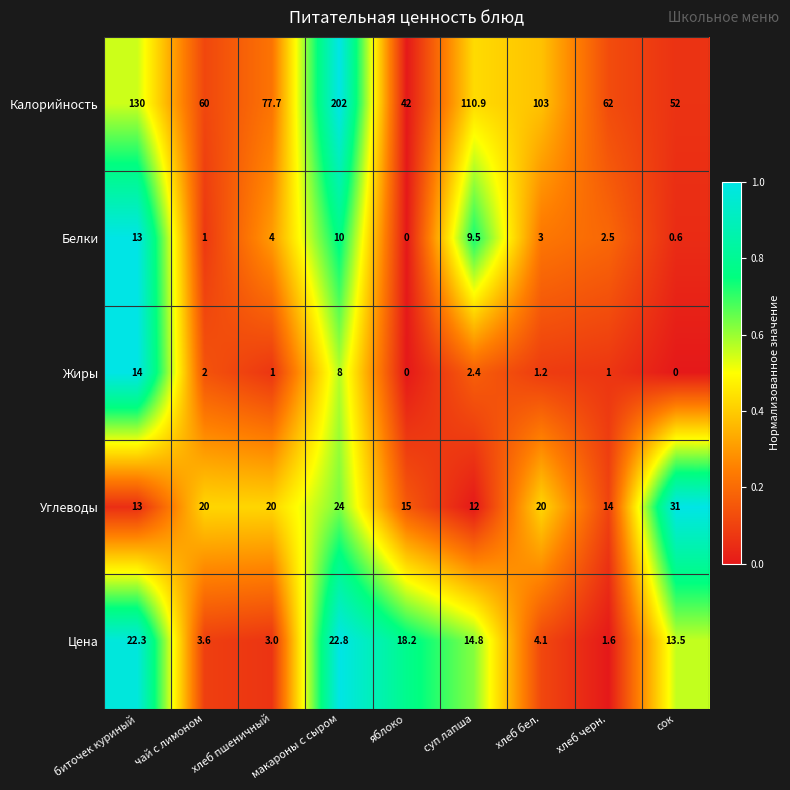

Is it true that Белки equals -7.8 at яблоко?

False